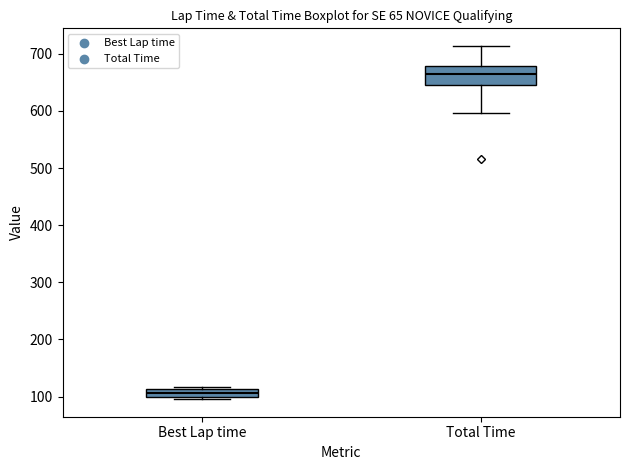

Which box has the lowest median line?

Best Lap time